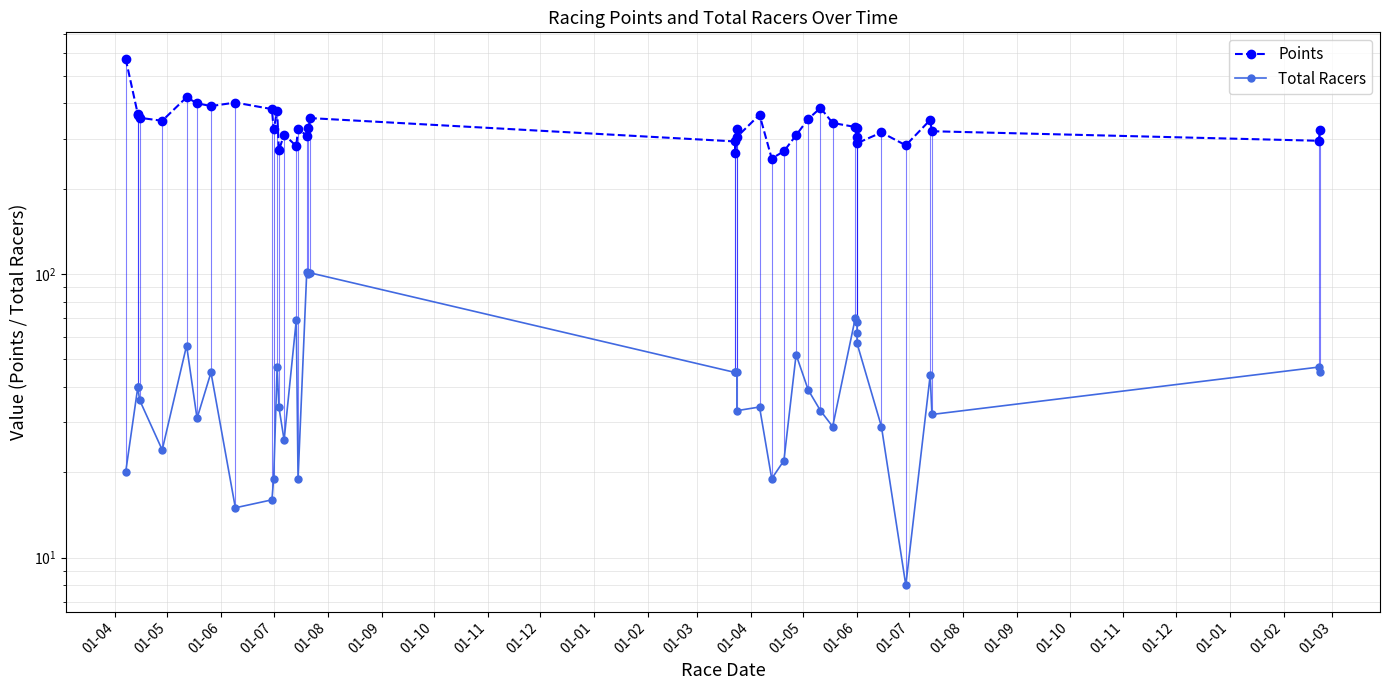

How many distinct data groups are displayed?

2